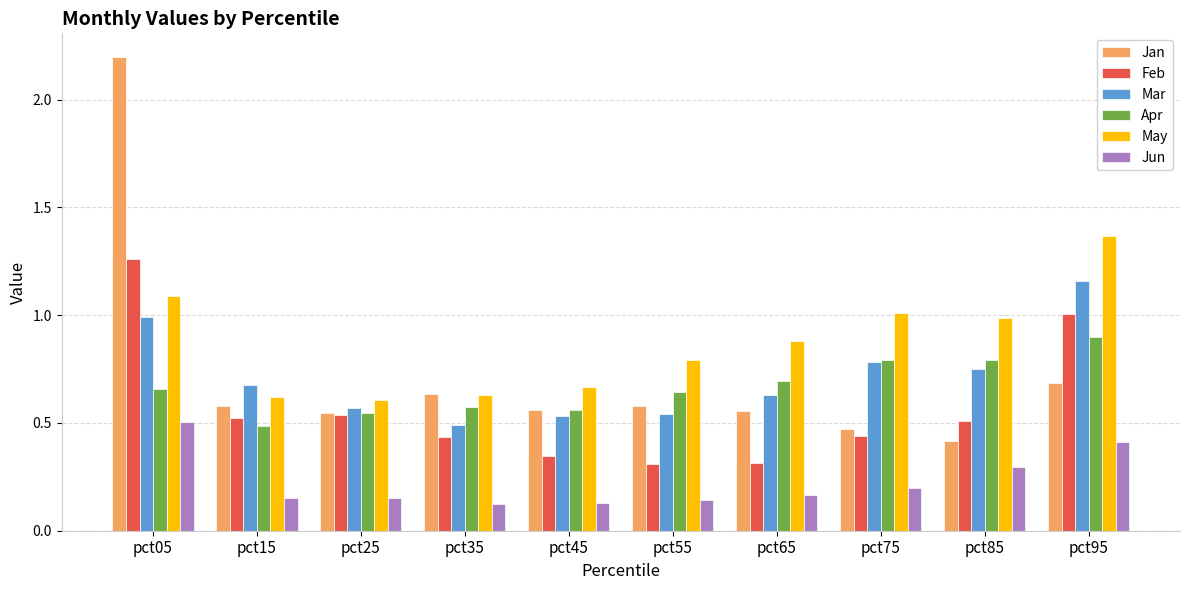

Count the number of data series in this chart.

6